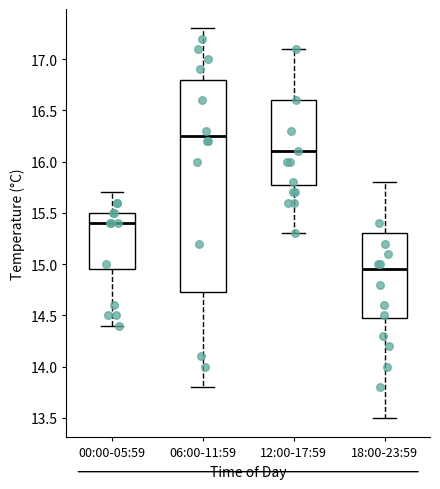

Comparing the boxes themselves (not the whiskers), which one is the tallest?

06:00-11:59